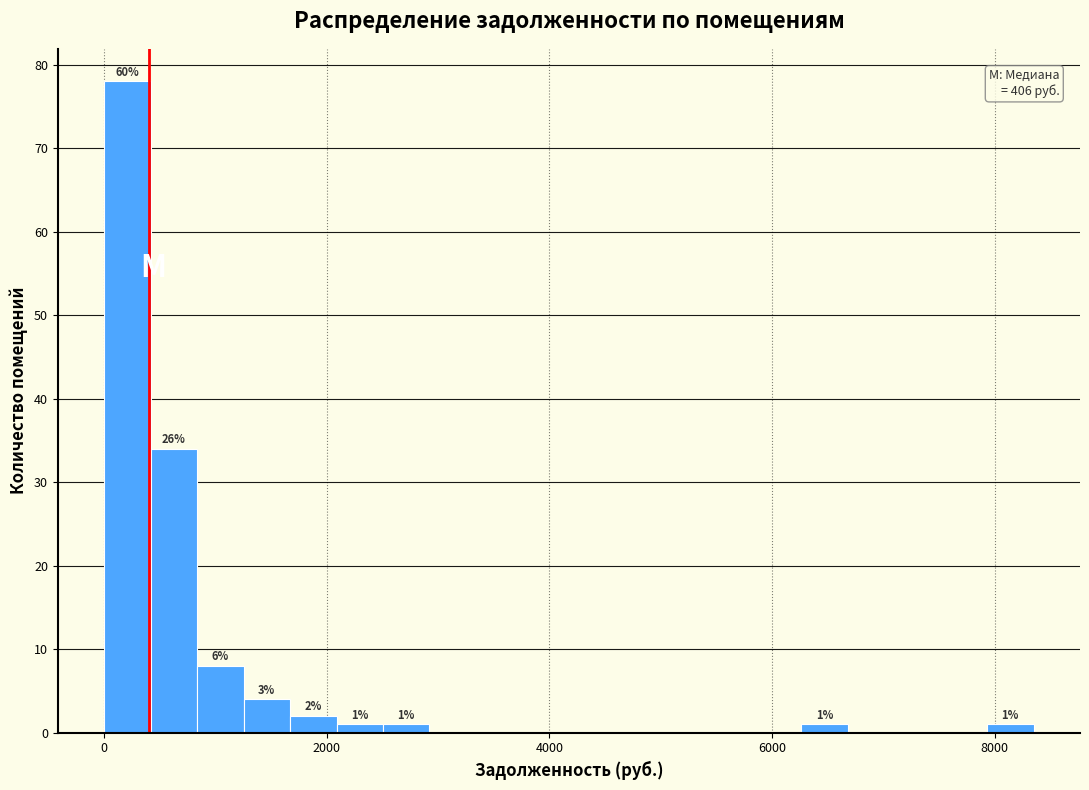

Around what value on the x-axis is the tallest bar? Give the approximate position of its centre, as read against the axis.

200